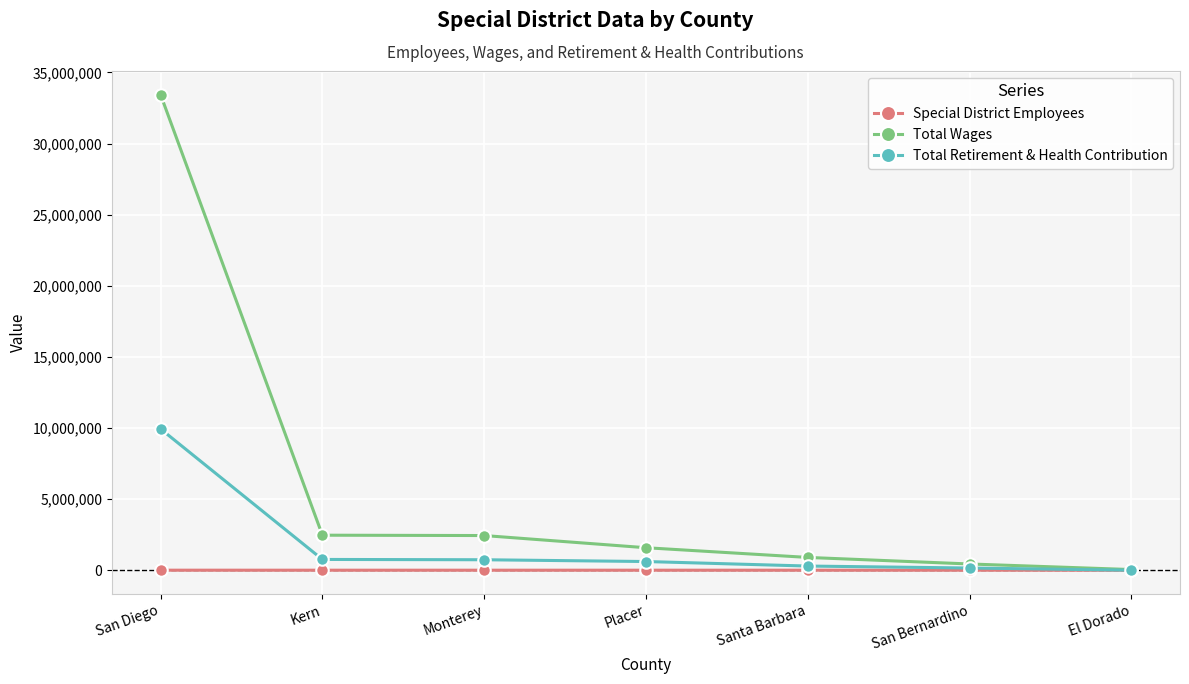

What is the maximum value shown in the chart?

33442142